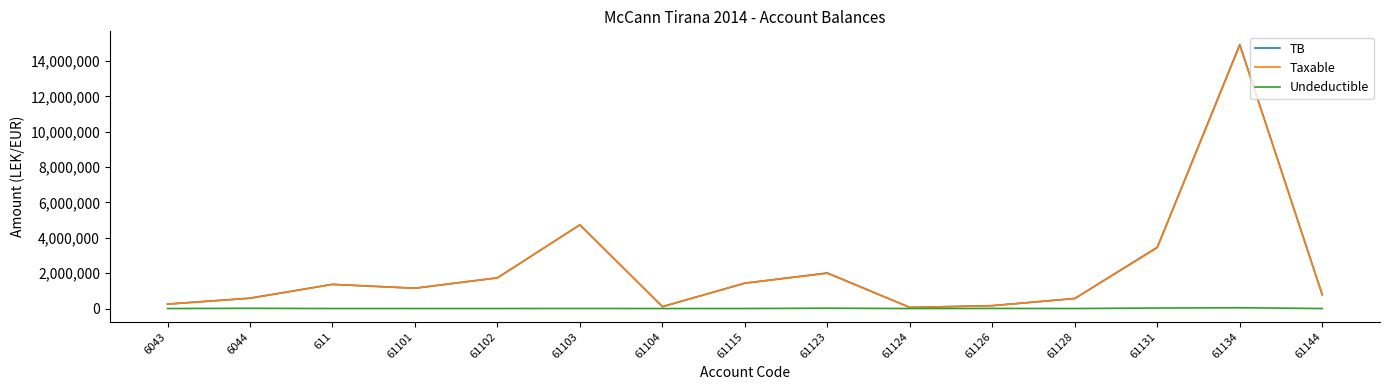

How many values in the Taxable series exceed 1149043?

8